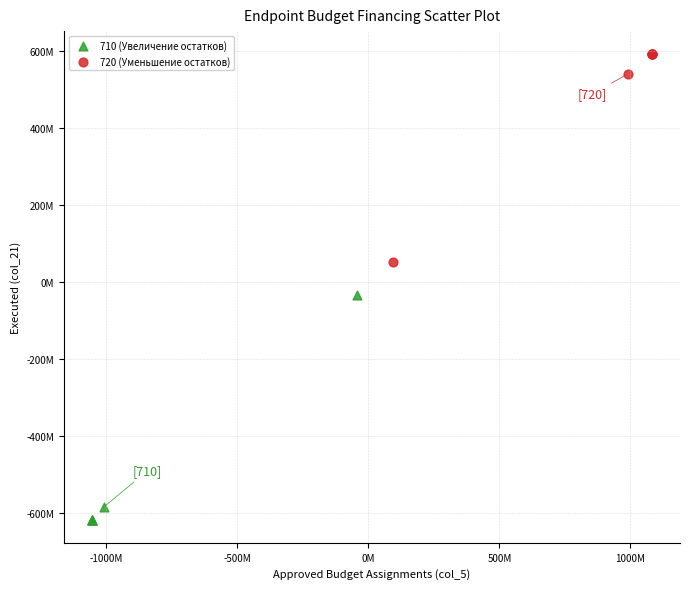

Which series reaches the minimum Y coordinate?

710 (Увеличение остатков)